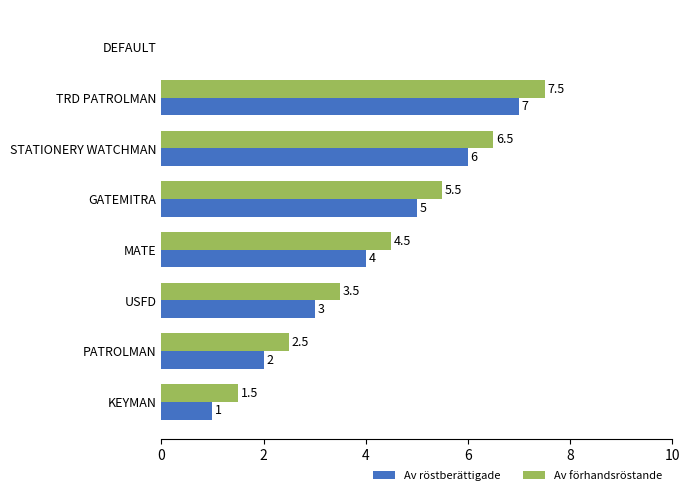

At which category does the chart reach its peak across all series?

TRD PATROLMAN